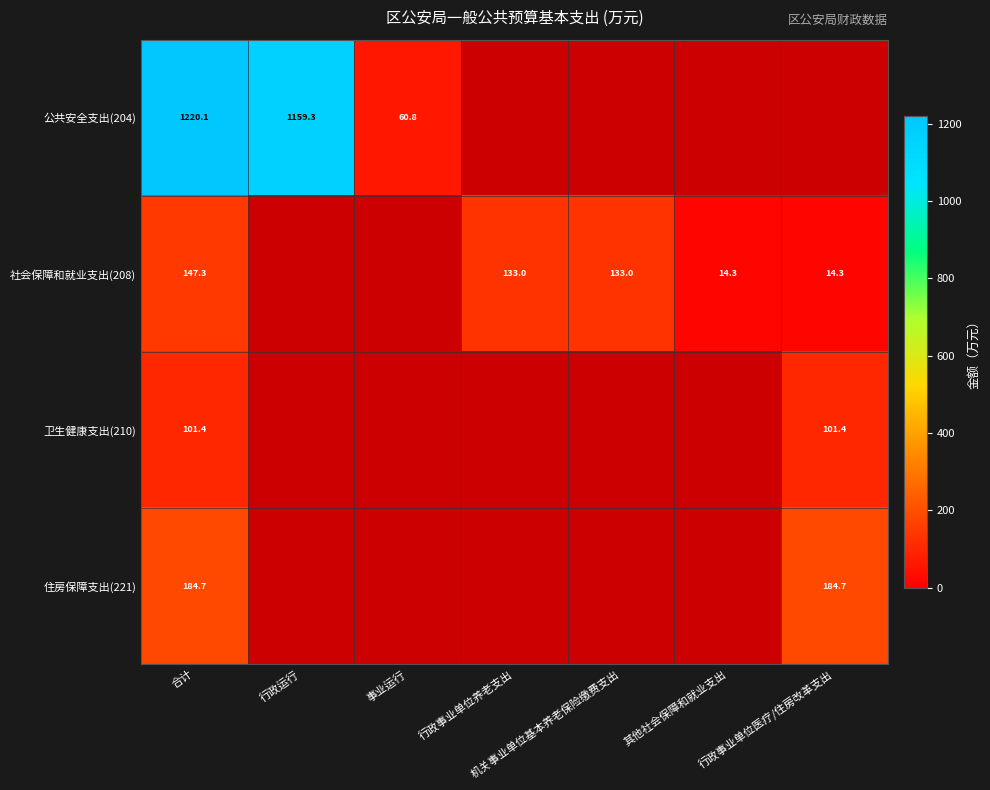

True or false: 社会保障和就业支出(208) has a value of 14.3 at 行政事业单位医疗/住房改革支出.

True